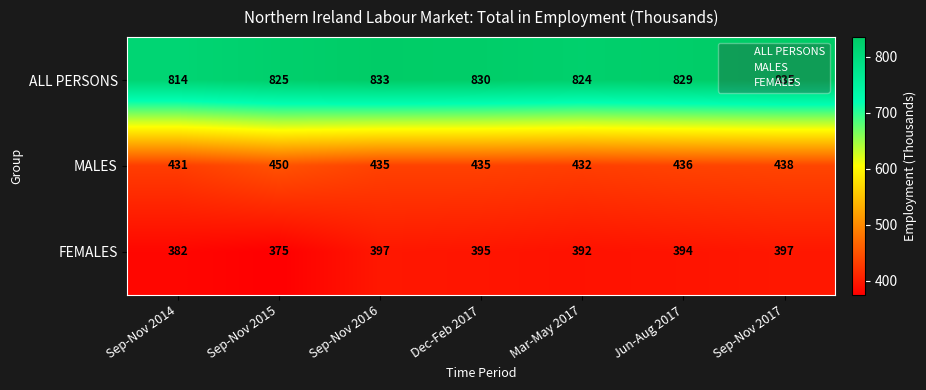

Which series changed the most between Mar-May 2017 and Jun-Aug 2017?

ALL PERSONS